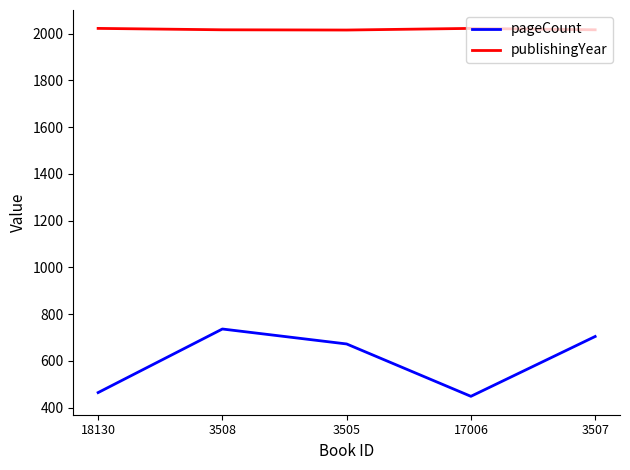

How many lines are shown in the chart?

2